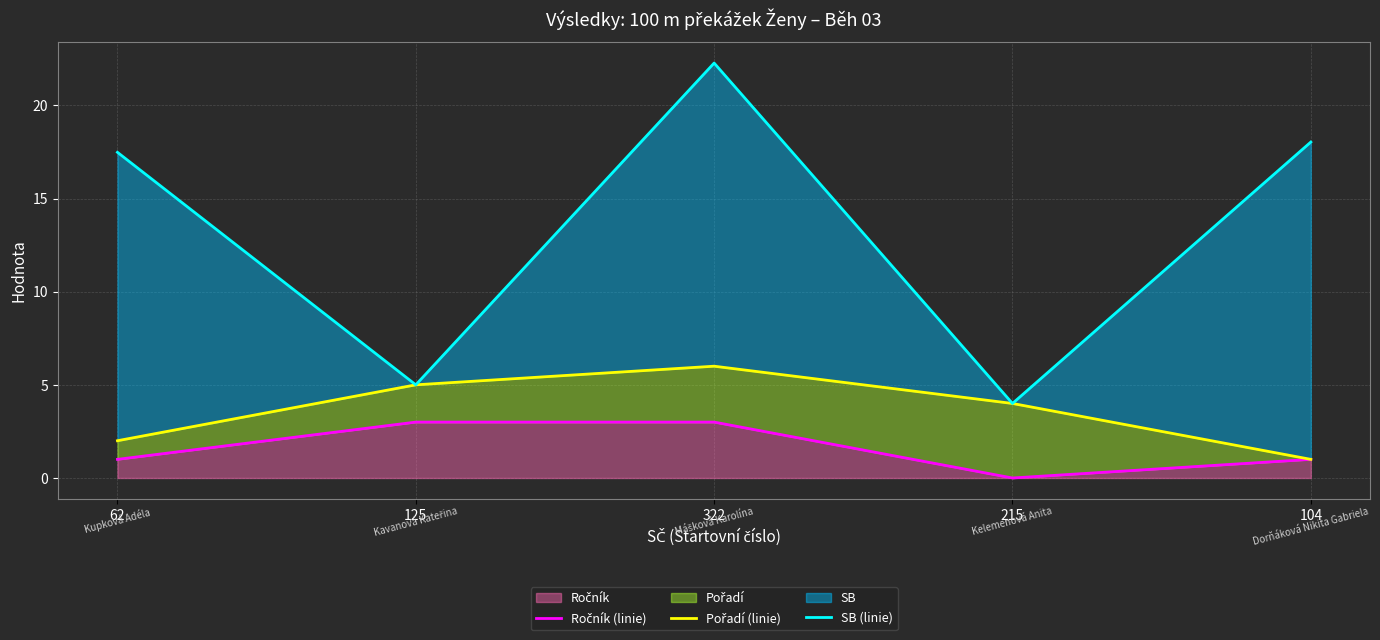

Where is the first local minimum for Ročník (linie)?

215